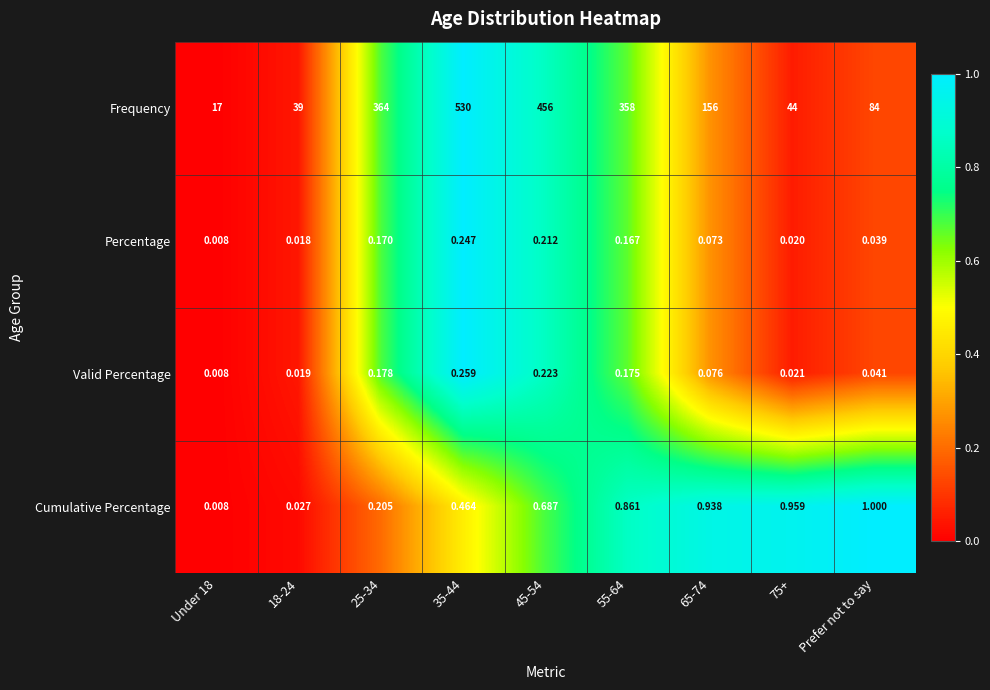

Which series has the largest total across all categories?

Frequency